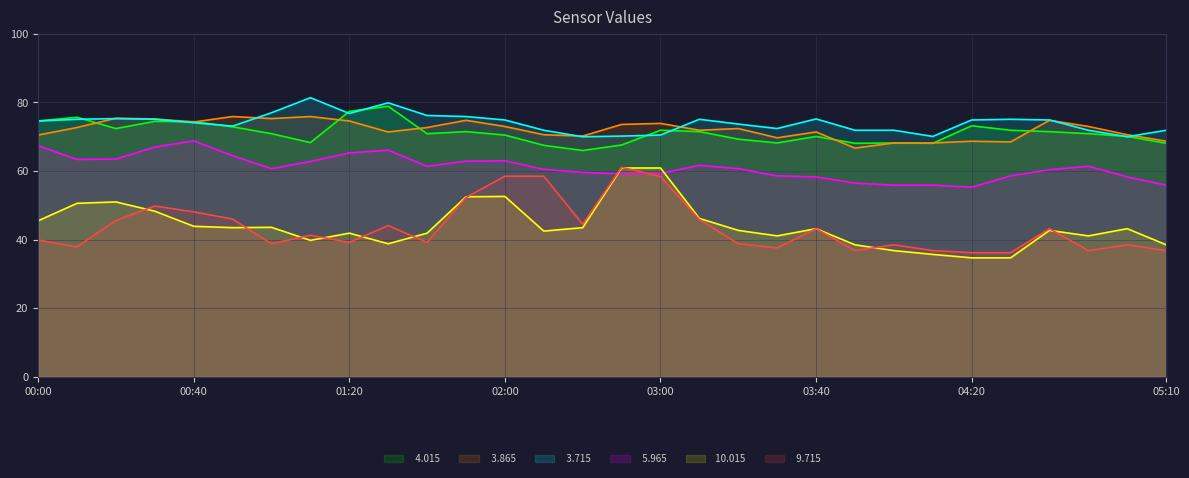

Reading right to left, transcribe all the data shown in this chart.

  4.015: 68.1	70.1	70.9	71.5	71.9	73.2	68.1	68.2	68.1	70.1	68.2	69.3	71.5	71.9	67.6	66.0	67.5	70.5	71.5	70.9	78.9	77.4	68.3	70.9	72.9	74.4	74.5	72.4	75.7	74.6
  3.865: 68.7	70.6	73.0	74.8	68.5	68.7	68.2	68.2	66.7	71.4	69.7	72.4	71.9	73.9	73.6	70.2	70.6	73.0	74.8	72.7	71.4	74.6	75.9	75.3	75.9	74.3	75.2	75.4	72.7	70.5
  3.715: 71.9	70.0	71.9	74.9	75.1	74.9	70.1	71.9	71.9	75.2	72.4	73.7	75.1	70.5	70.2	70.0	71.9	74.9	75.9	76.2	79.9	76.8	81.4	77.0	73.1	74.1	75.1	75.3	75.1	74.6
  5.965: 55.9	58.3	61.4	60.4	58.6	55.3	55.9	55.9	56.5	58.3	58.6	60.7	61.7	59.3	59.2	59.6	60.5	63.0	62.9	61.4	66.1	65.3	62.8	60.7	64.5	68.8	67.0	63.5	63.4	67.4
 10.015: 38.5	43.2	41.1	42.7	34.7	34.7	35.7	36.8	38.5	43.2	41.1	42.7	46.2	60.9	60.9	43.5	42.5	52.6	52.5	41.9	38.8	41.9	39.8	43.6	43.5	43.9	48.3	51.0	50.6	45.5
  9.715: 36.8	38.5	36.8	43.2	36.2	36.2	36.8	38.5	36.8	43.2	37.6	38.8	45.9	58.4	61.1	44.5	58.5	58.5	52.3	39.2	44.1	39.2	41.3	38.8	46.0	48.1	49.8	45.6	37.9	39.9